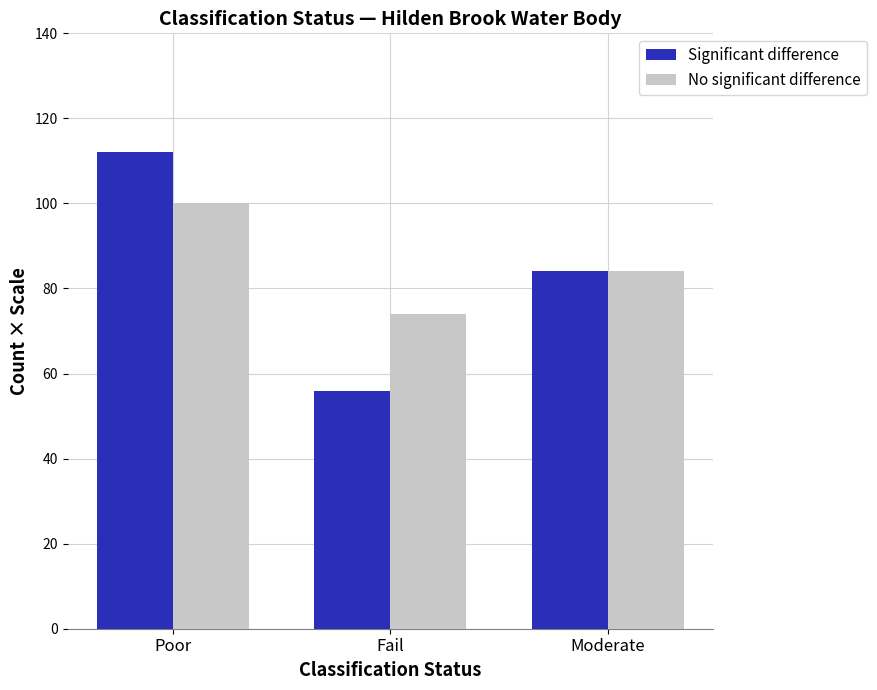

At which category is the sum across all series the highest?

Poor